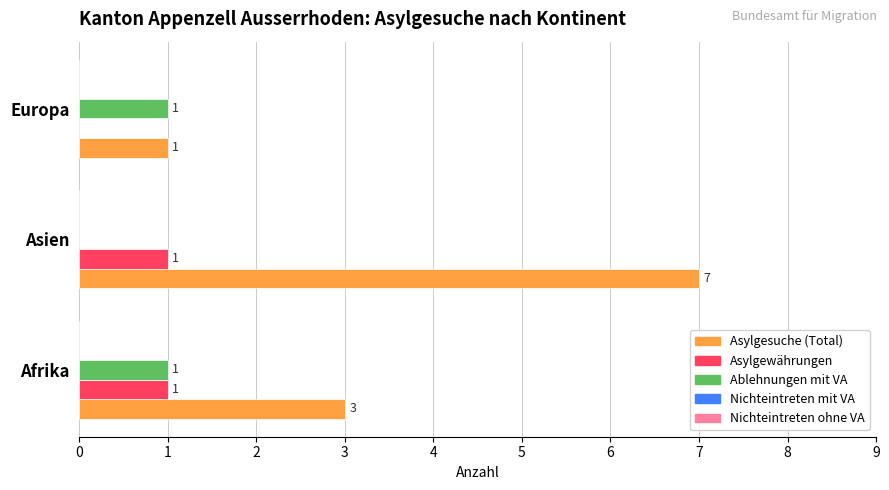

What is the greatest value displayed?

7